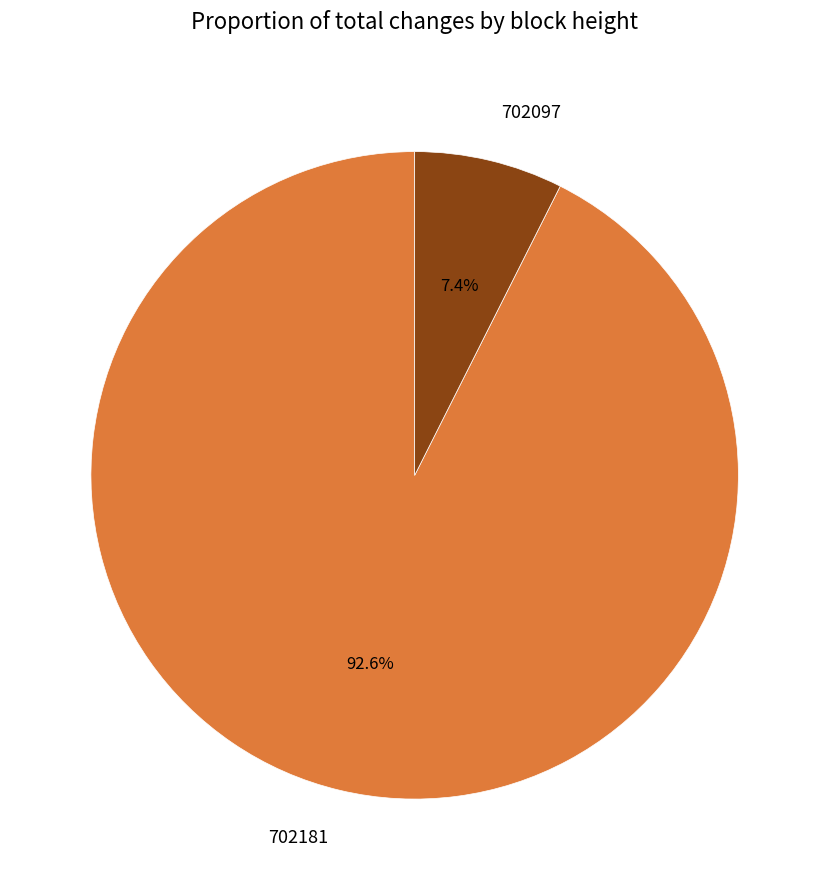

Does 702097 represent more than half of the total?

No